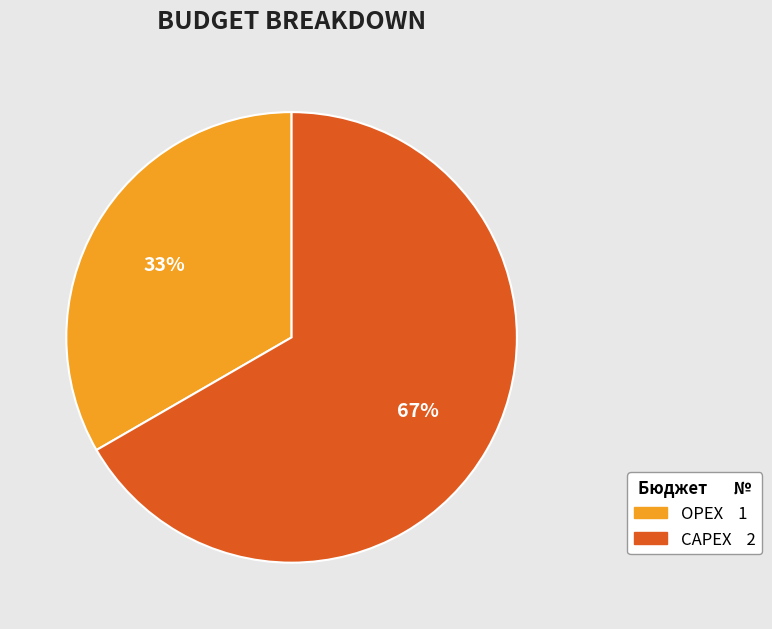

Rank the categories by value from lowest to highest.

OPEX, CAPEX